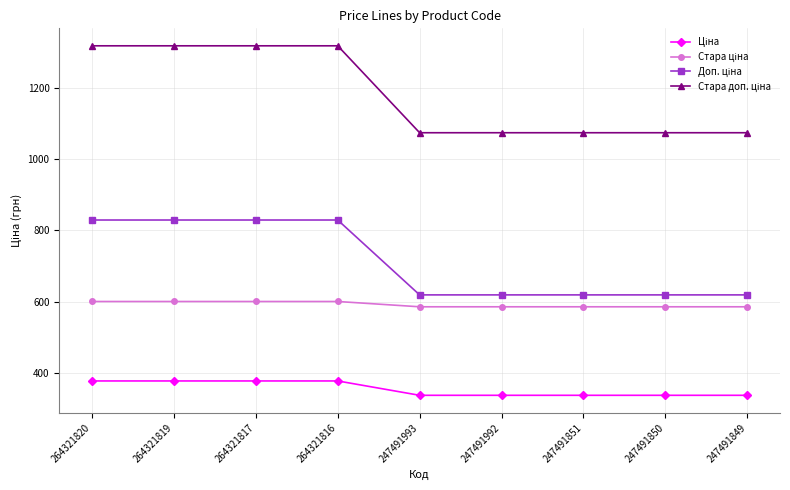

What is the spread (max minus min) of values at 264321820?

939.9